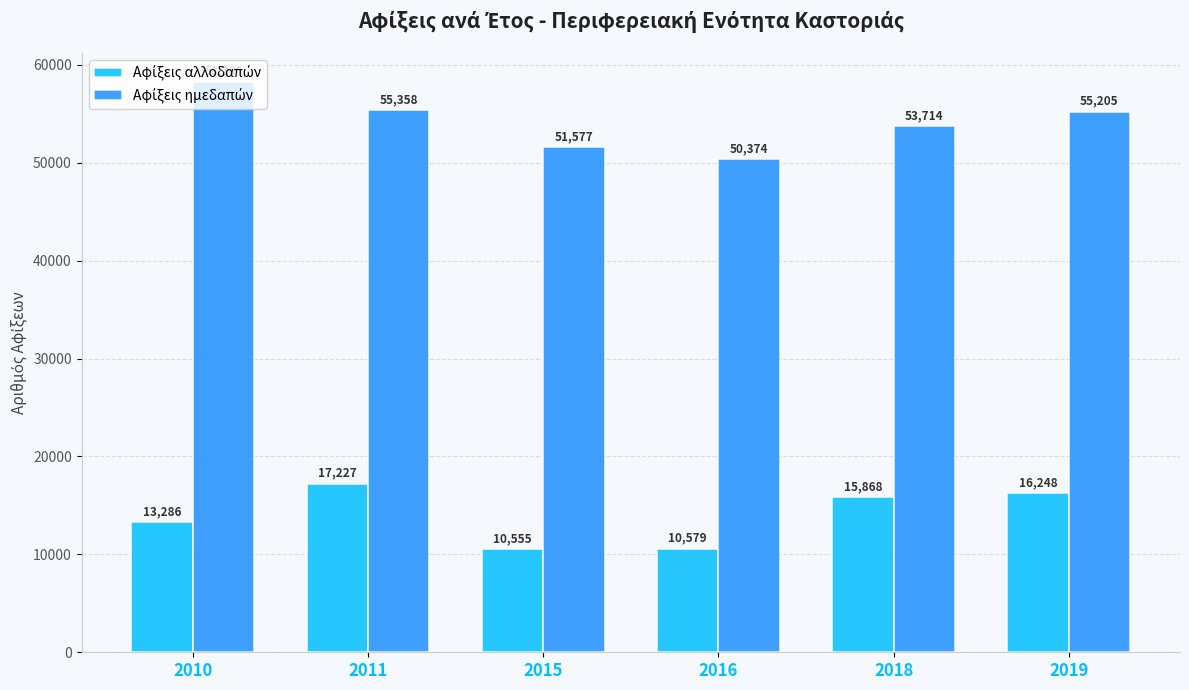

At which category is the sum across all series the highest?

2011